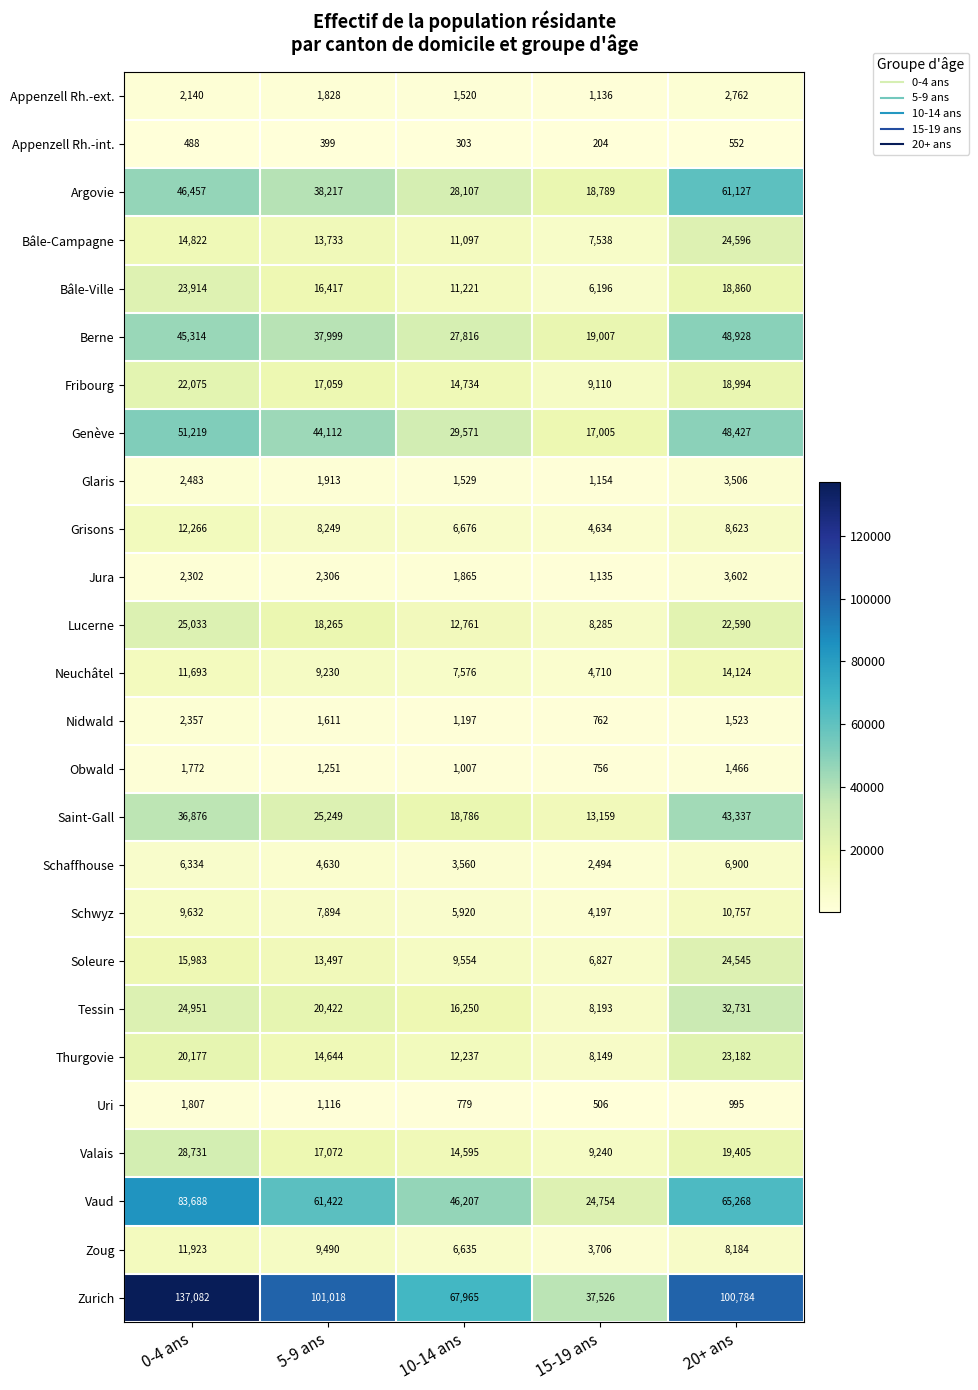

At which label is Jura closest to 2368?

5-9 ans